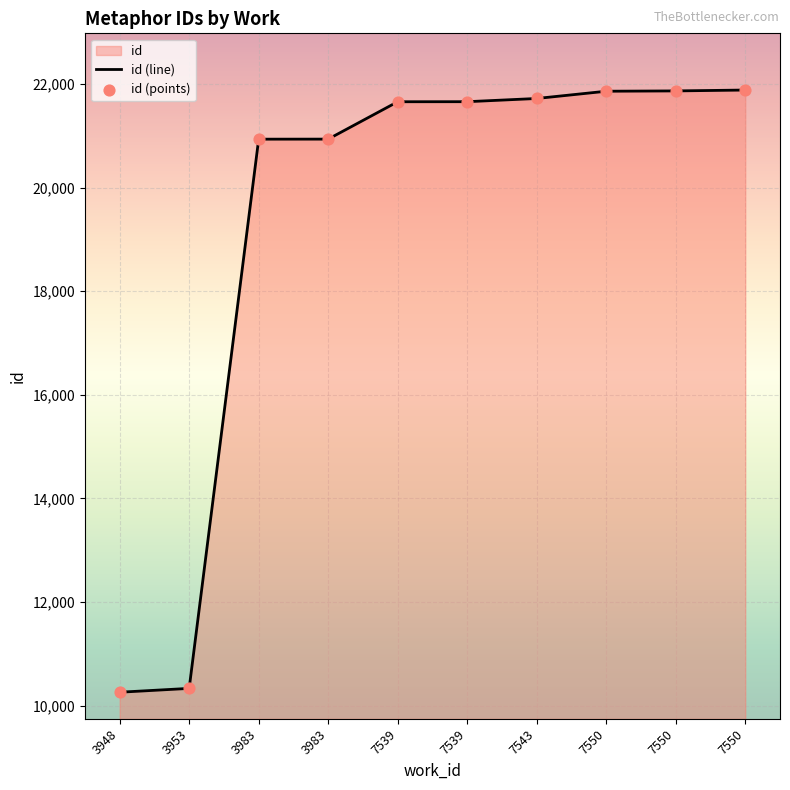

Which series contains the highest Y value?

id (line)